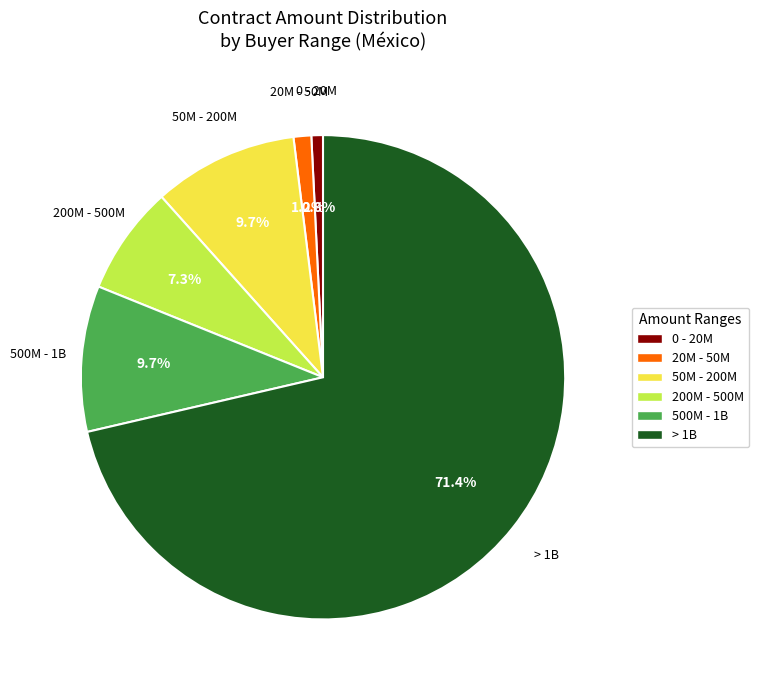

Between 200M - 500M and > 1B, which is larger?

> 1B